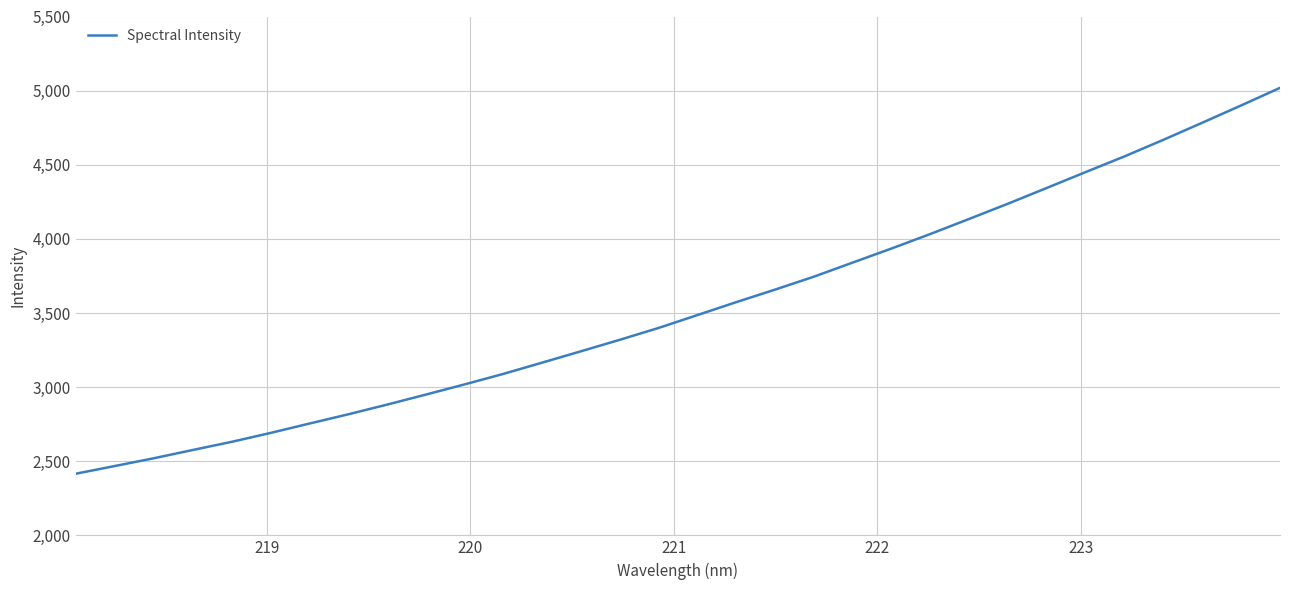

What is the minimum value shown in the chart?

2415.7